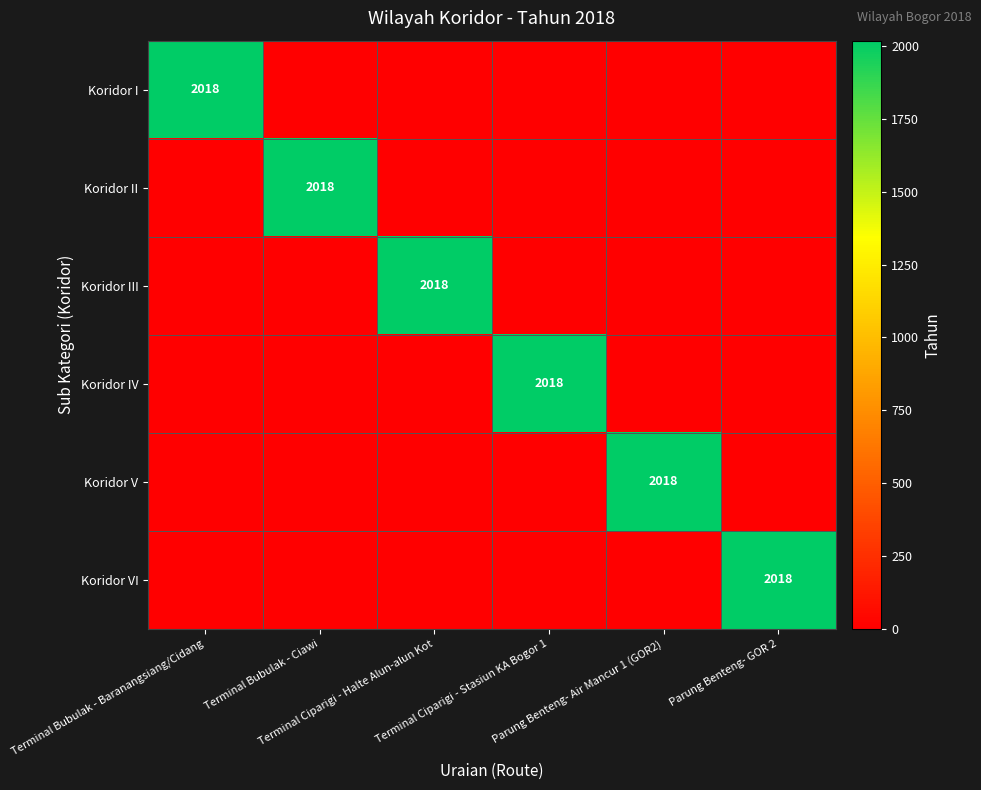

How many data points does each series have?

6